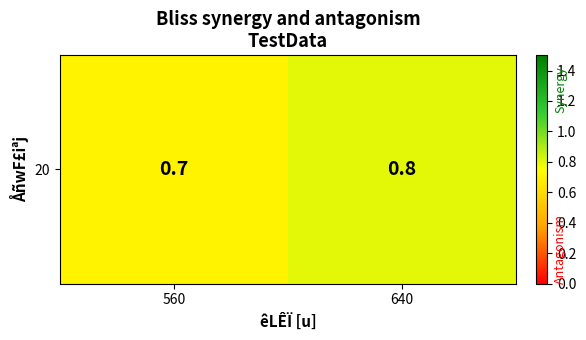

What is the smallest value displayed?

0.7